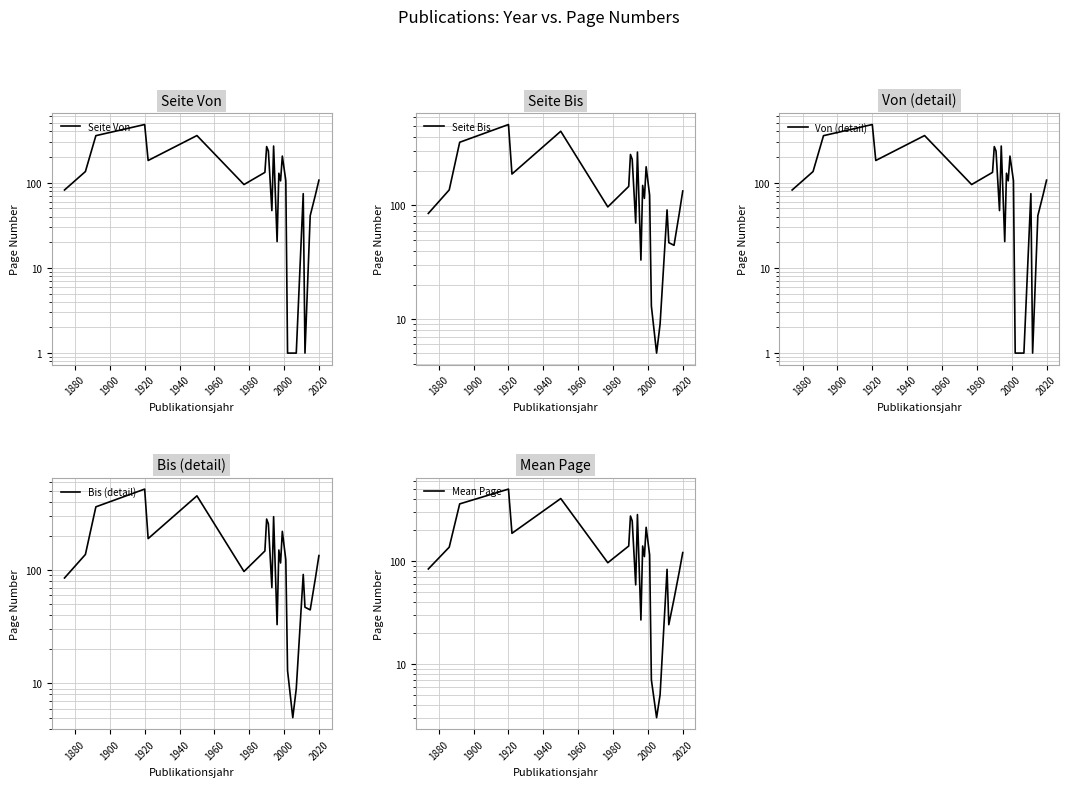

What is the total value across all series at 1940?

927.5